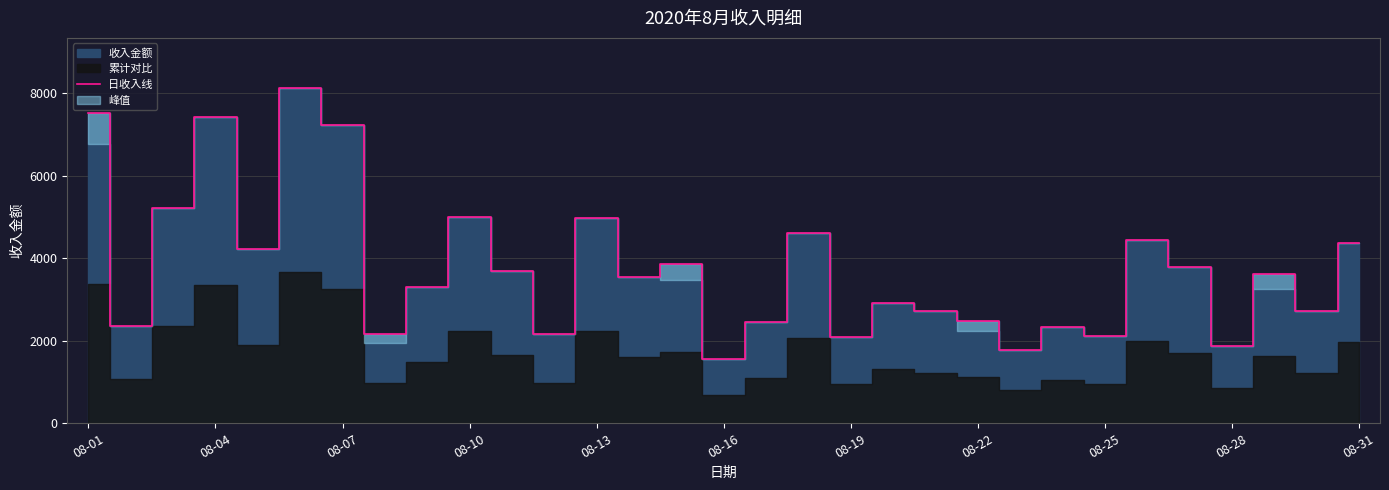

The value of 日收入线 at 08-31 is 4361. True or false?

True